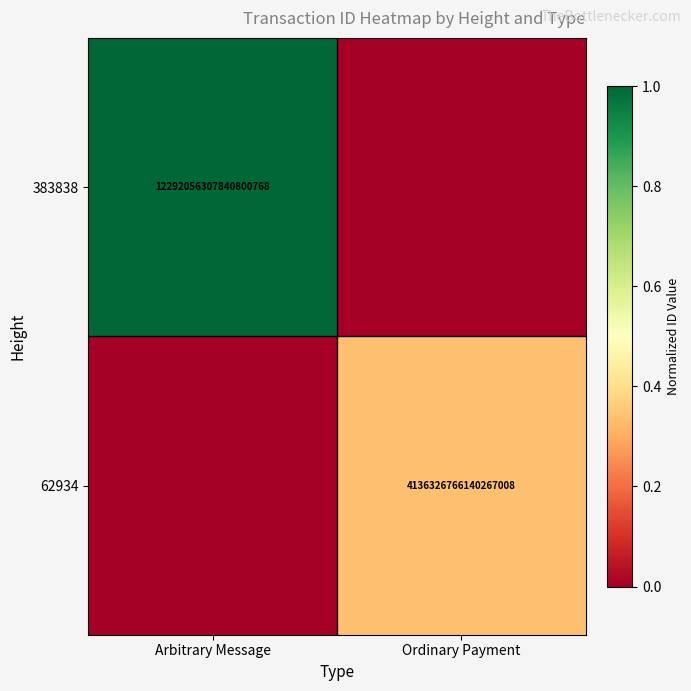

The 383838 series shows 1.6 at Arbitrary Message. True or false?

False